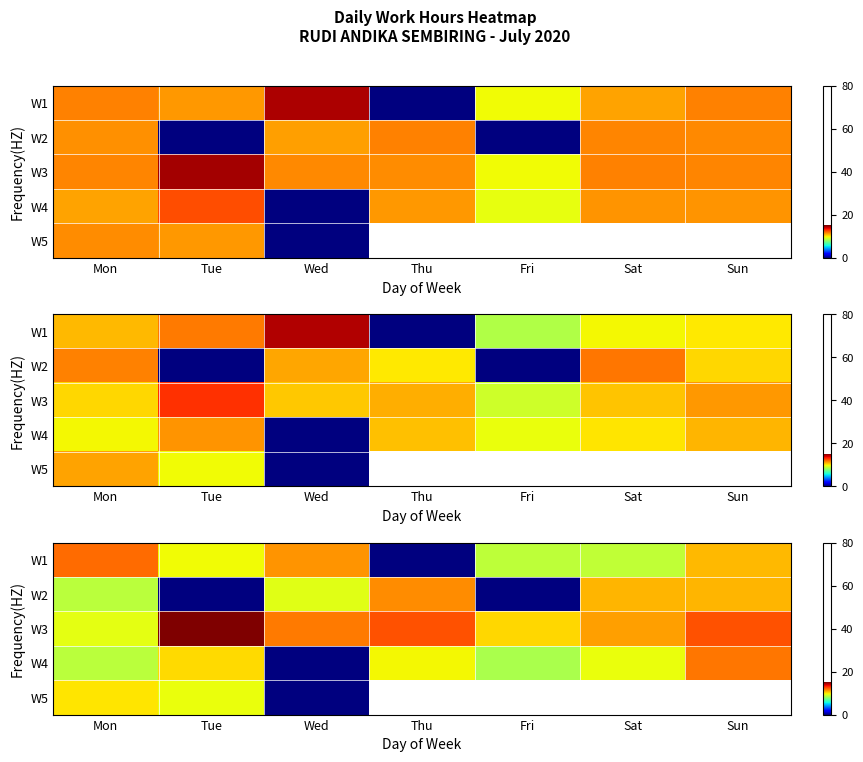

True or false: W4 has a value of 6.7 at Thu.

False